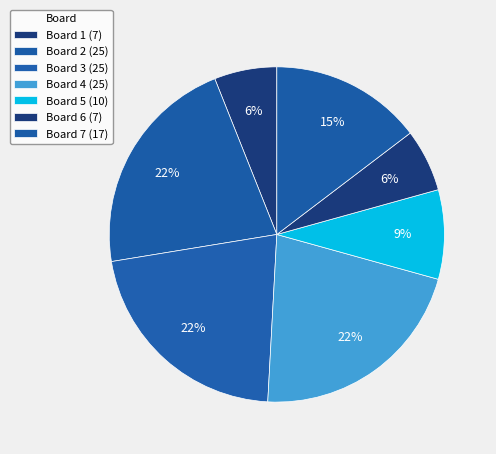

To the nearest percent, what is the combined percentage of Board 5 and Board 1?

15%